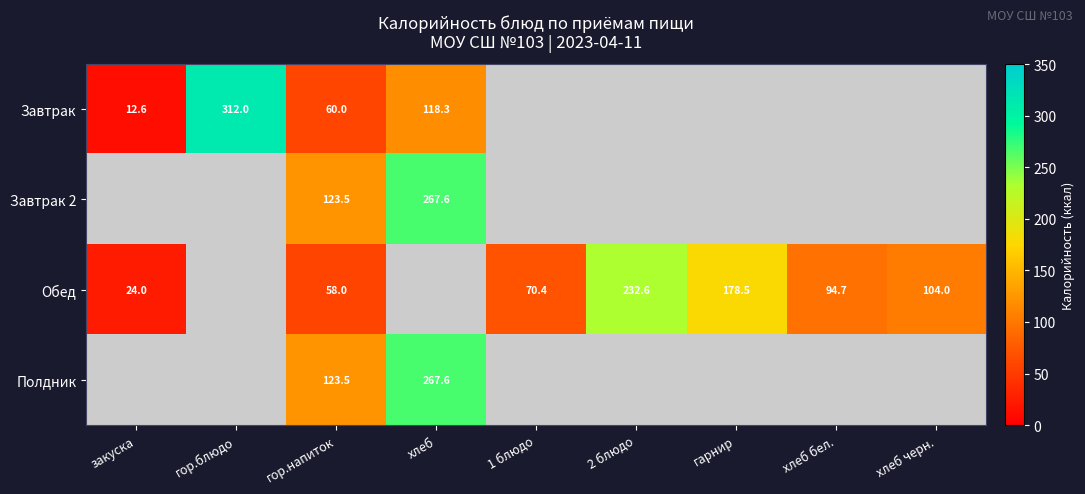

The Обед series shows 35.5 at гор.напиток. True or false?

False